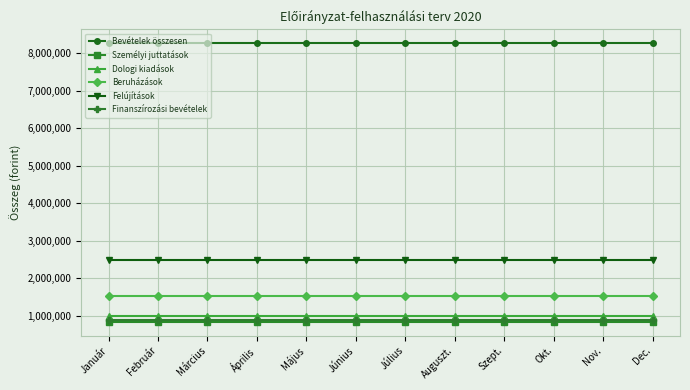

What is the approximate value of Finanszírozási bevételek at Február?

889848